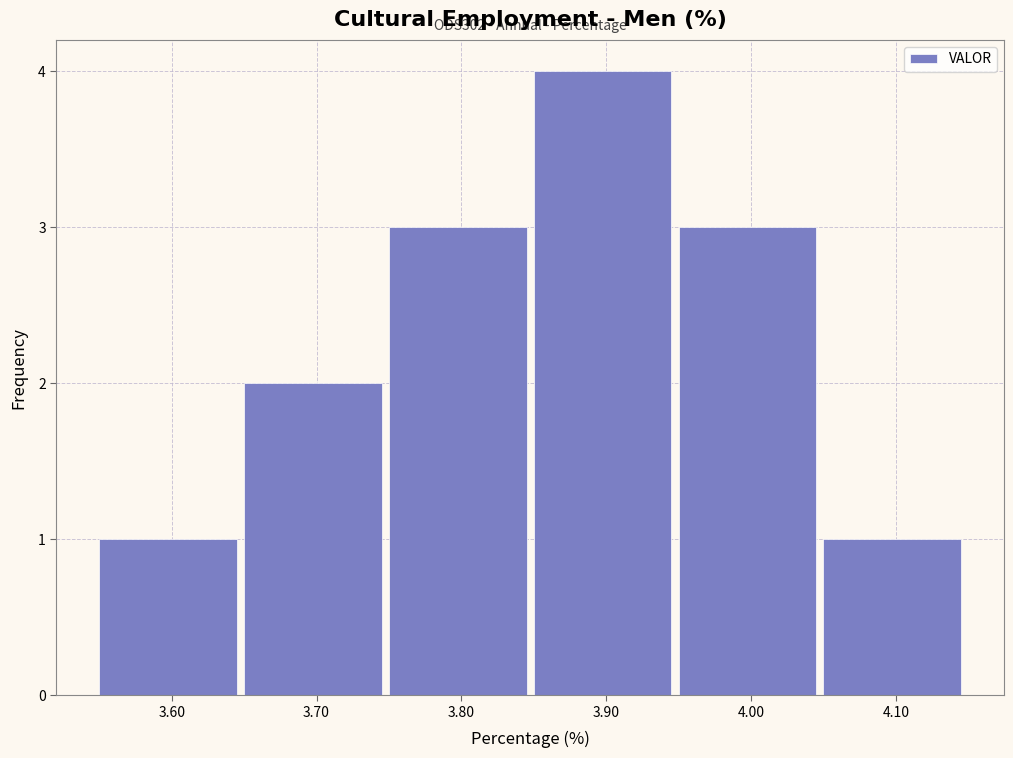

Which range on the x-axis has the tallest bar?

3.85 to 3.95